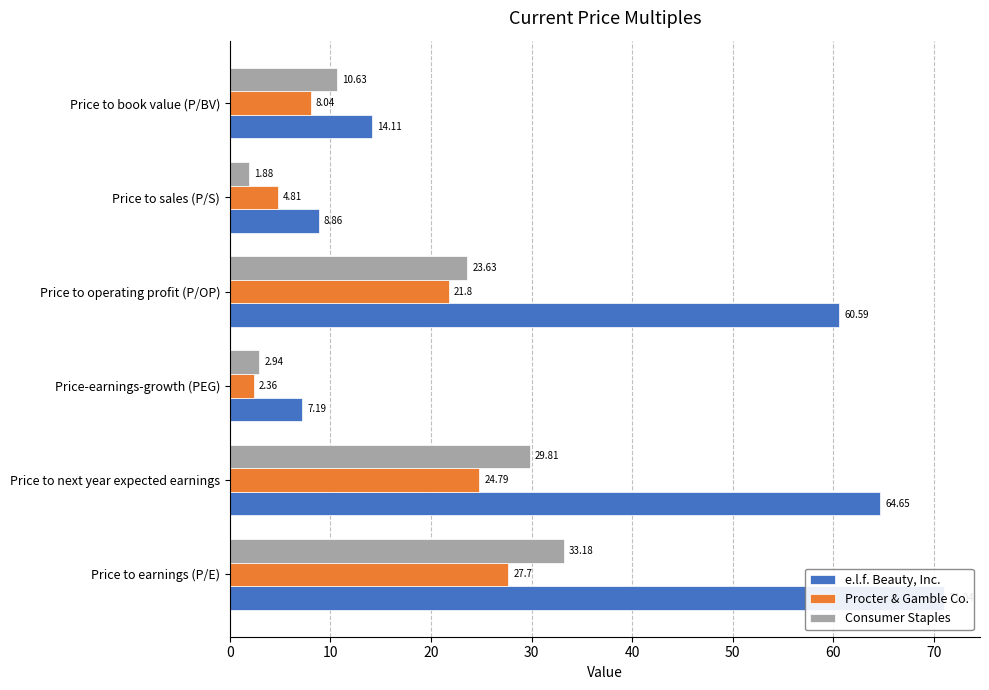

How many bars are there in each group?

3